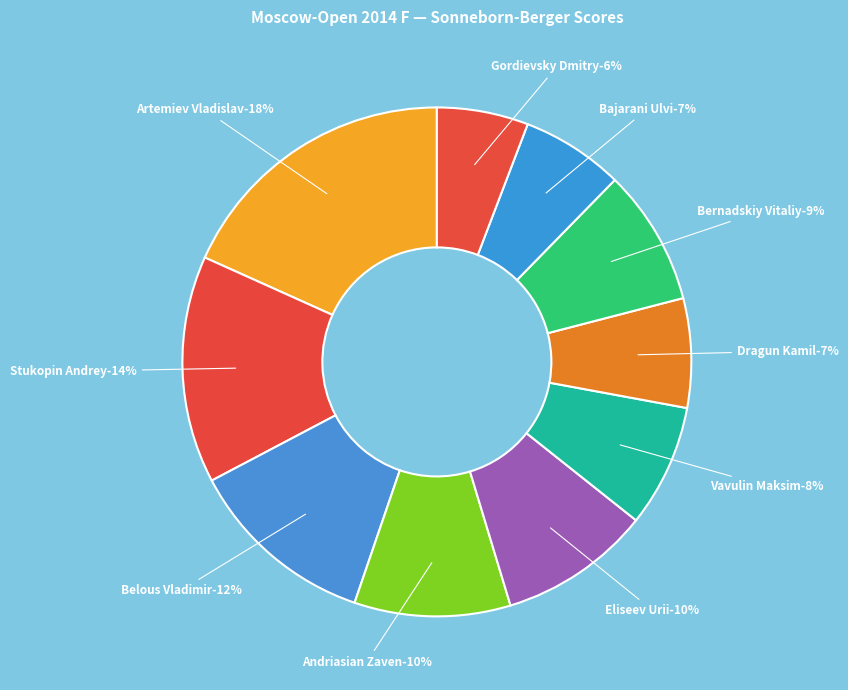

To the nearest percent, what portion does Stukopin Andrey-25.5 represent?

14%